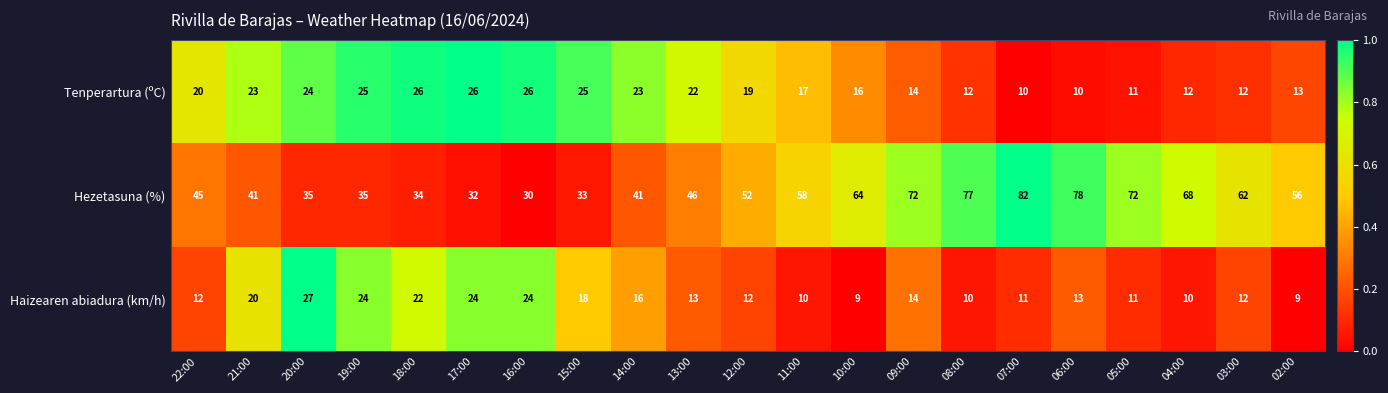

What is the average value of the Tenperartura (ºC) series?

18